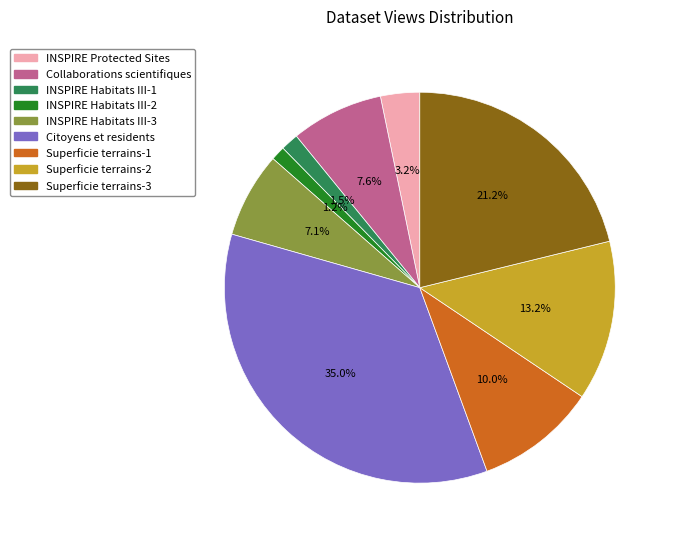

Between Superficie terrains-1 and Citoyens et residents, which is larger?

Citoyens et residents